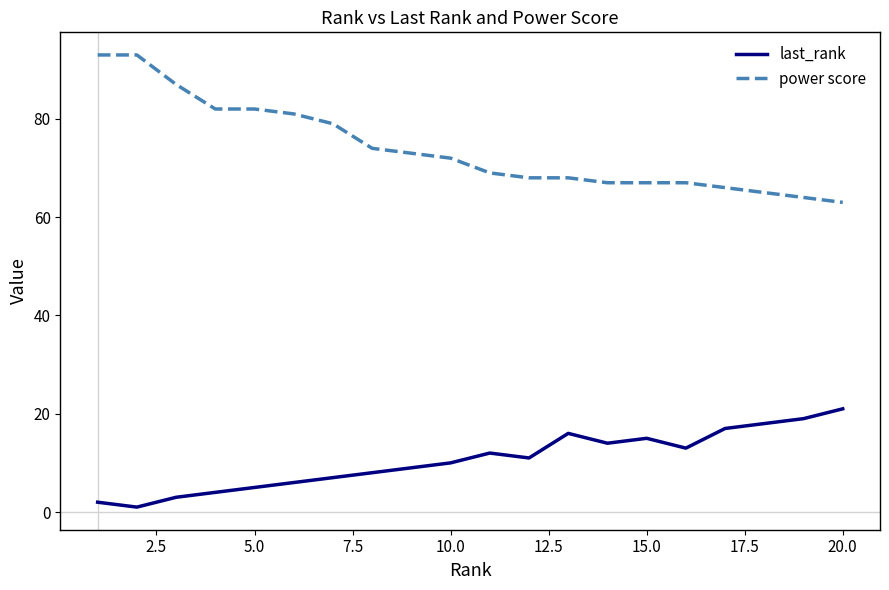

List the series in order of their peak value, lowest first.

last_rank, power score